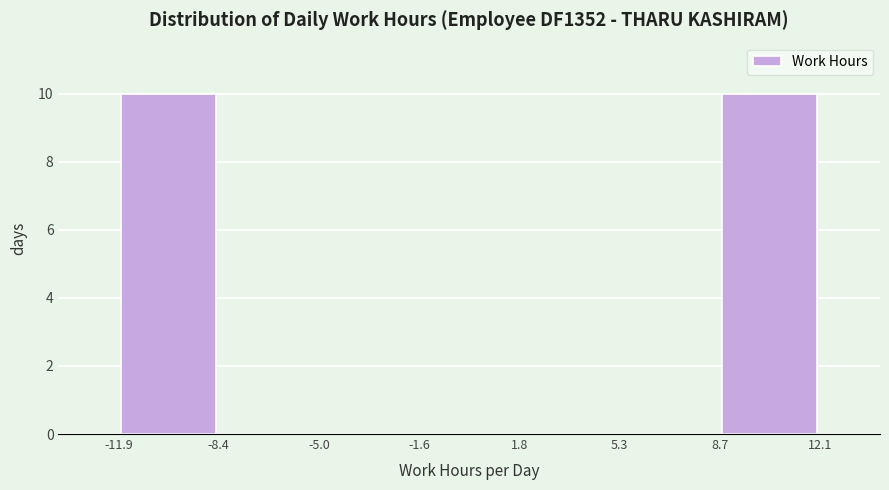

Reading left to right, transcribe this chart: for each bar, give the range it covers on the x-axis and its height. The values are not printed on the chart, so give them approximately, as read against the axis.

-11.9 to -8.4: 10
-8.4 to -5.0: 0
-5.0 to -1.6: 0
-1.6 to 1.8: 0
1.8 to 5.3: 0
5.3 to 8.7: 0
8.7 to 12.1: 10